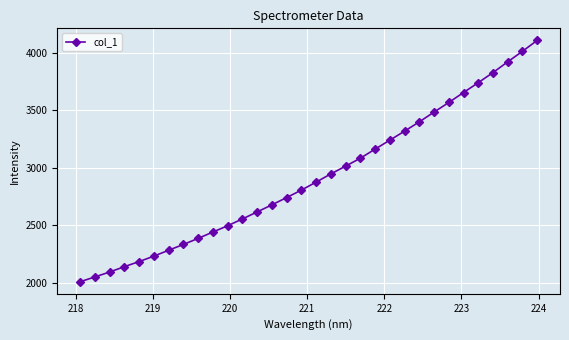

Reading left to right, what are all the values shown in this chart?

2007.6	2049.3	2092.1	2138.7	2183.0	2230.3	2281.6	2331.9	2384.7	2439.9	2494.4	2553.7	2614.7	2676.4	2739.6	2804.6	2874.0	2945.4	3012.8	3081.8	3160.8	3238.5	3317.2	3397.7	3482.7	3566.1	3652.8	3738.3	3826.1	3919.6	4010.9	4106.0